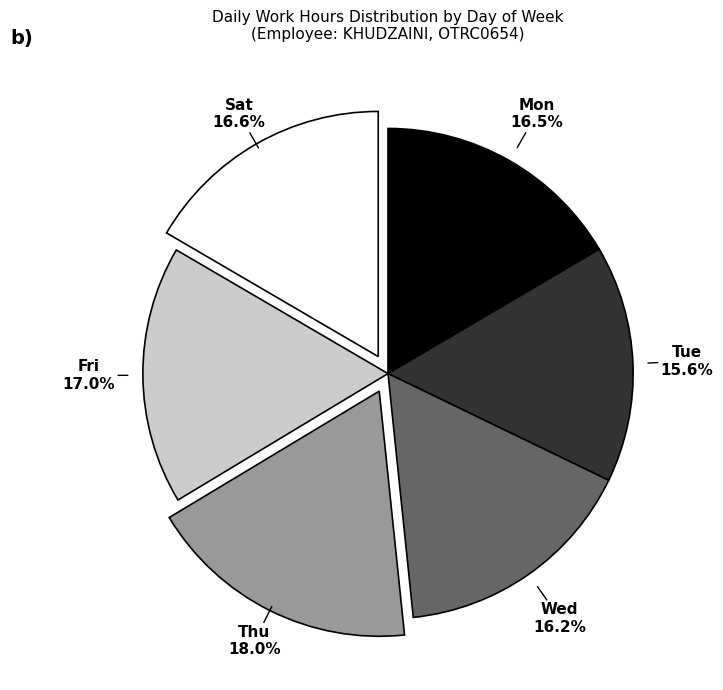

What portion of the pie excludes Sat?

83.4%